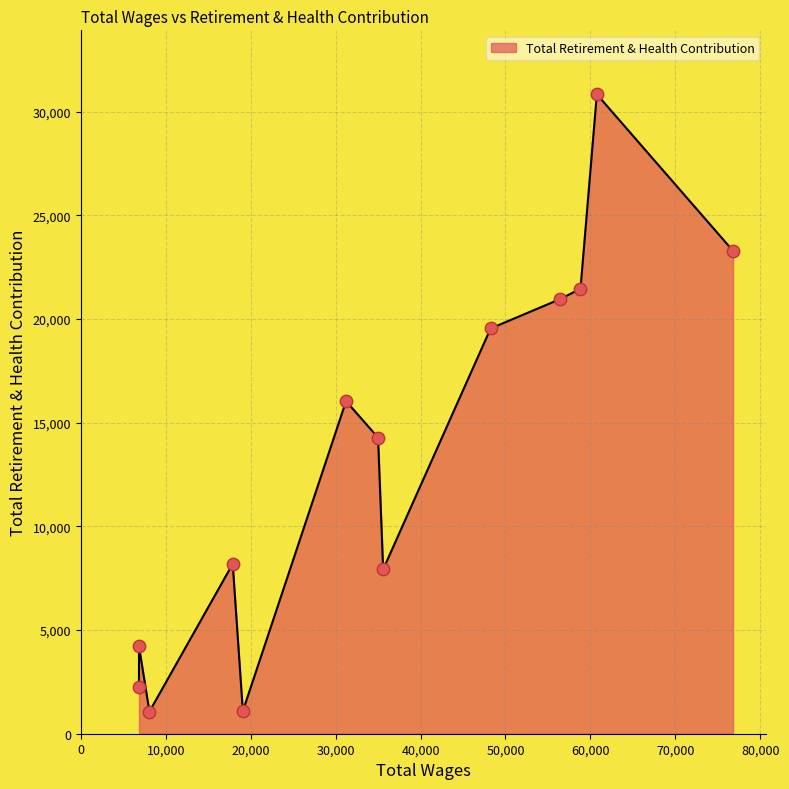

Between 17889.0 and 31232.0, which is larger?

31232.0